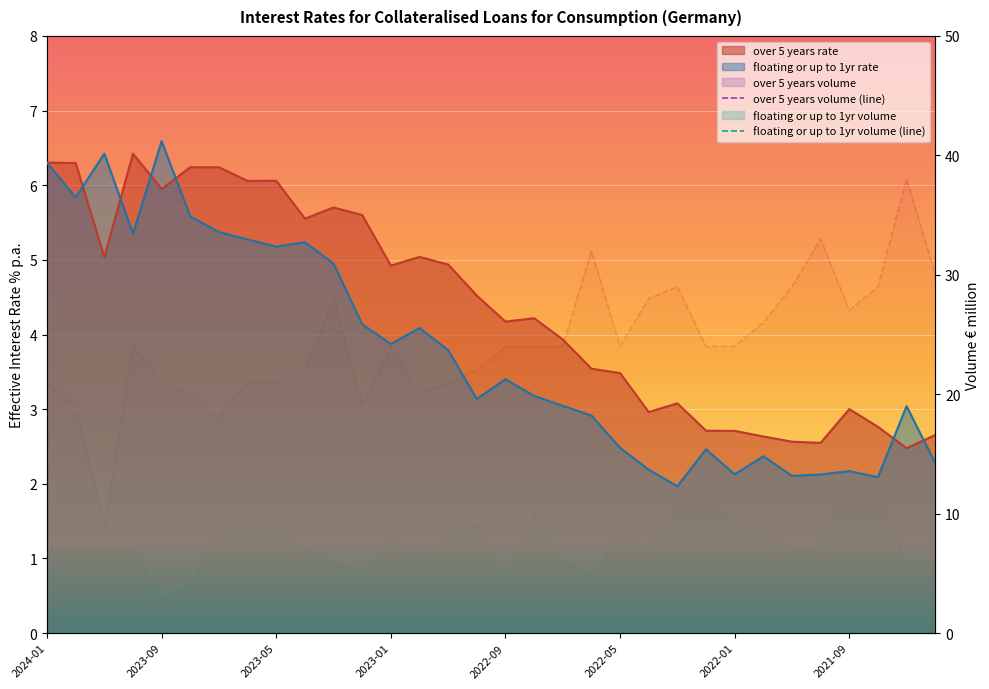

What is the difference between the highest and lowest values at 9?

15